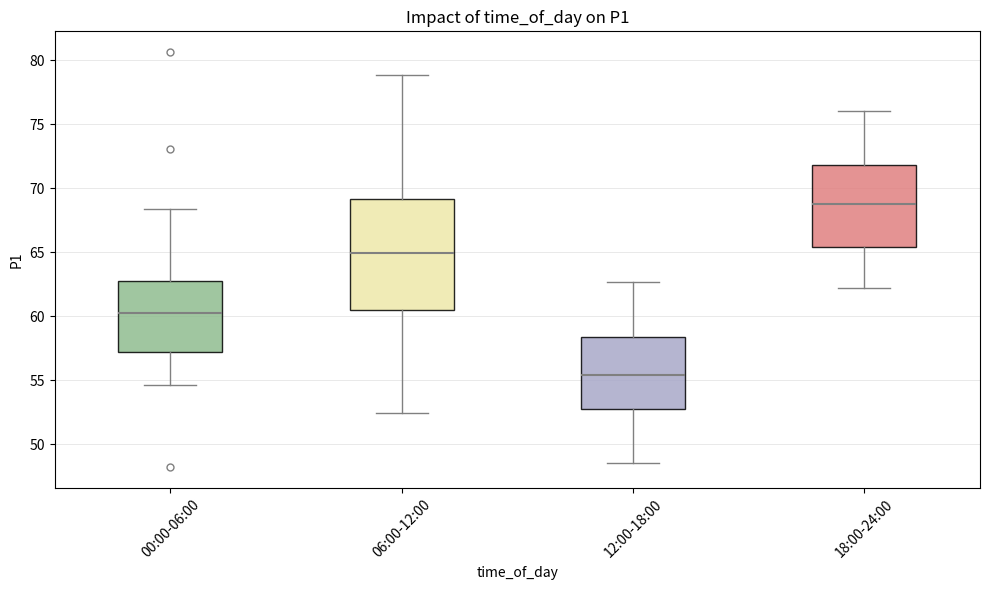

Which box's median line is the highest?

18:00-24:00